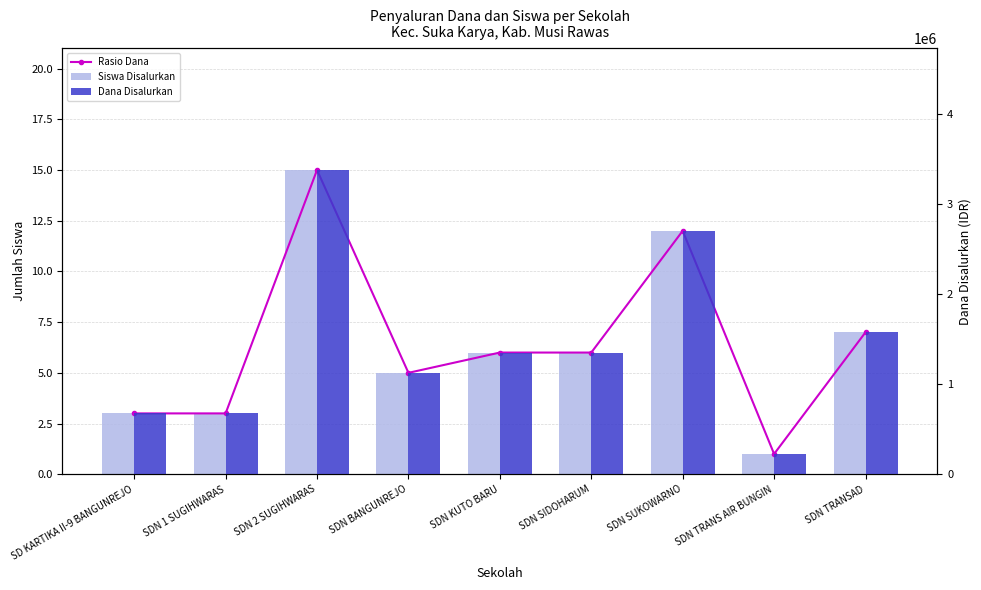

How many groups of bars are there?

9